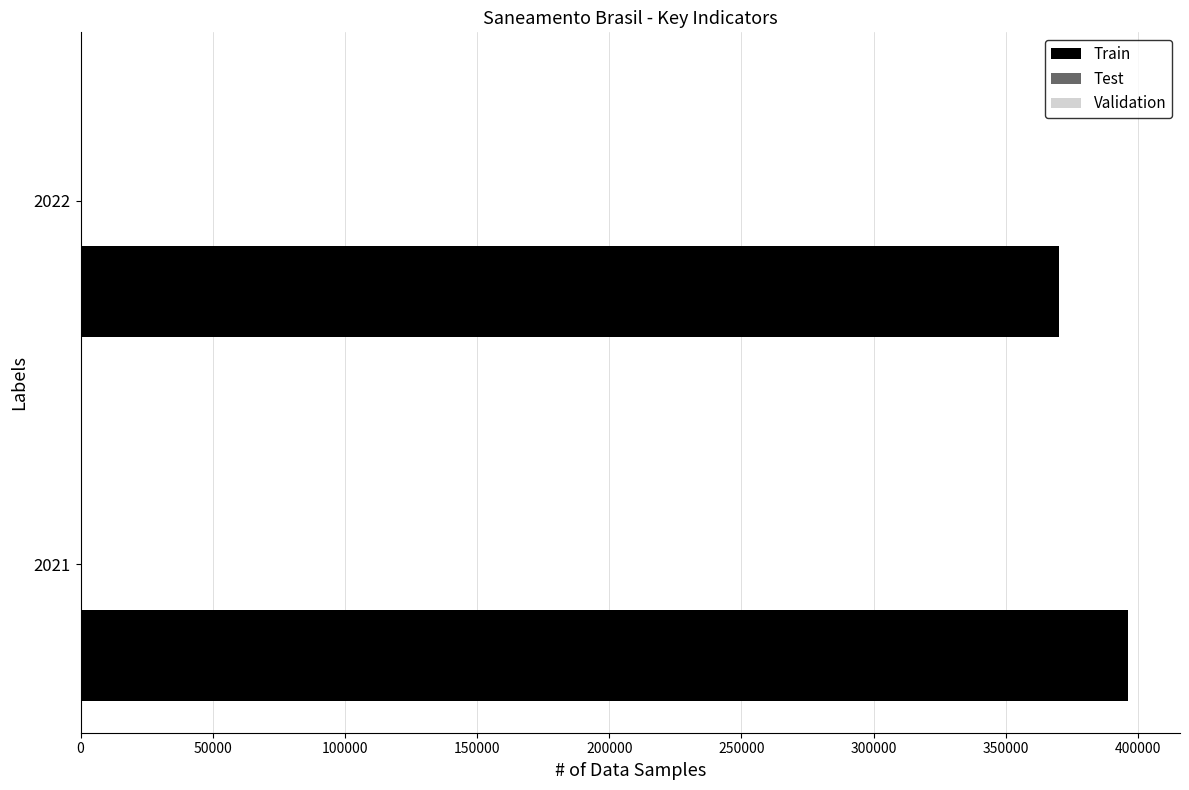

Which series has the largest total across all categories?

Train